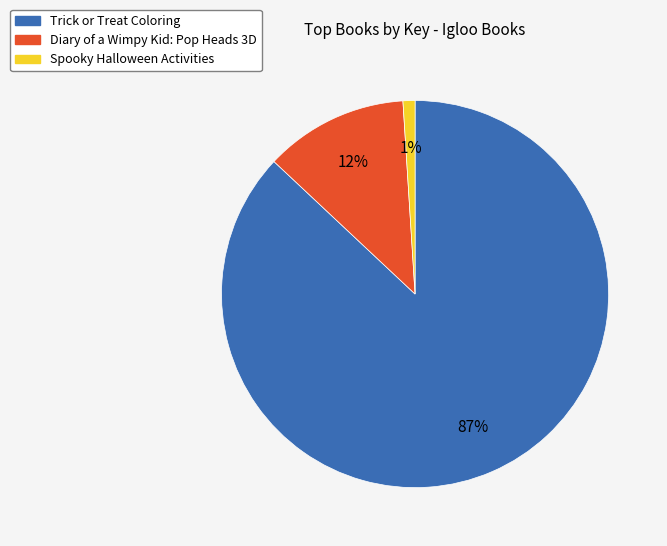

To the nearest percent, what is the average slice percentage?

33%